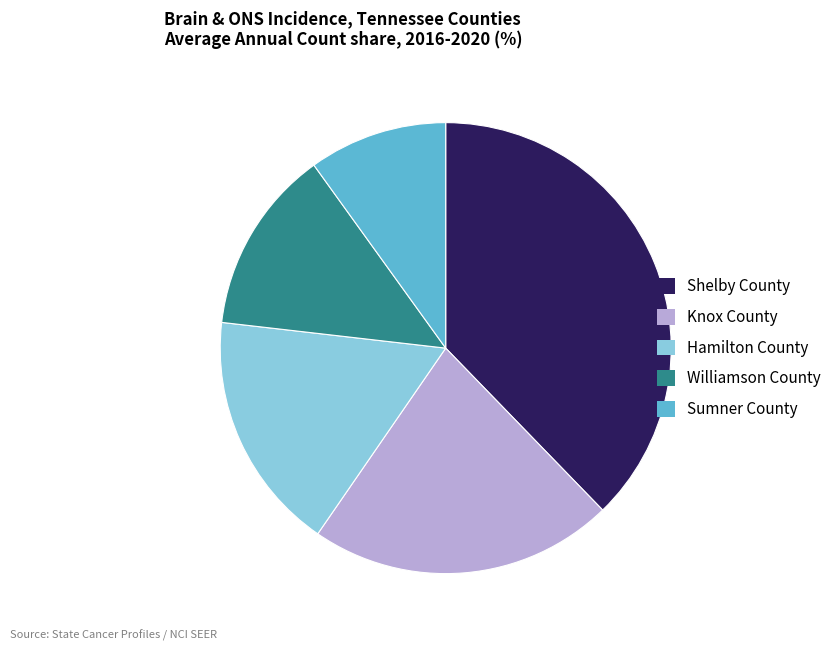

Do Shelby County and Sumner County together represent more than half of the pie?

No